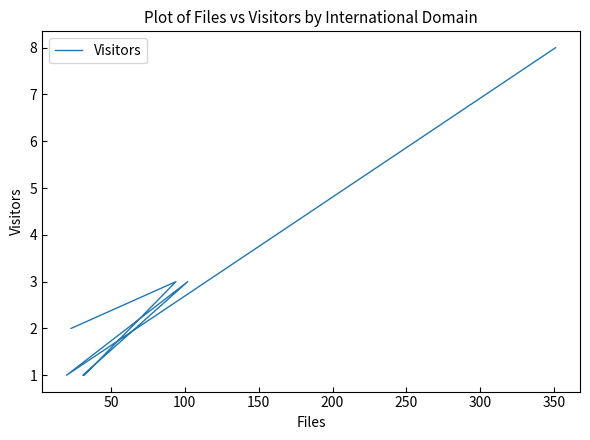

True or false: the data shows 1 at 250.

False